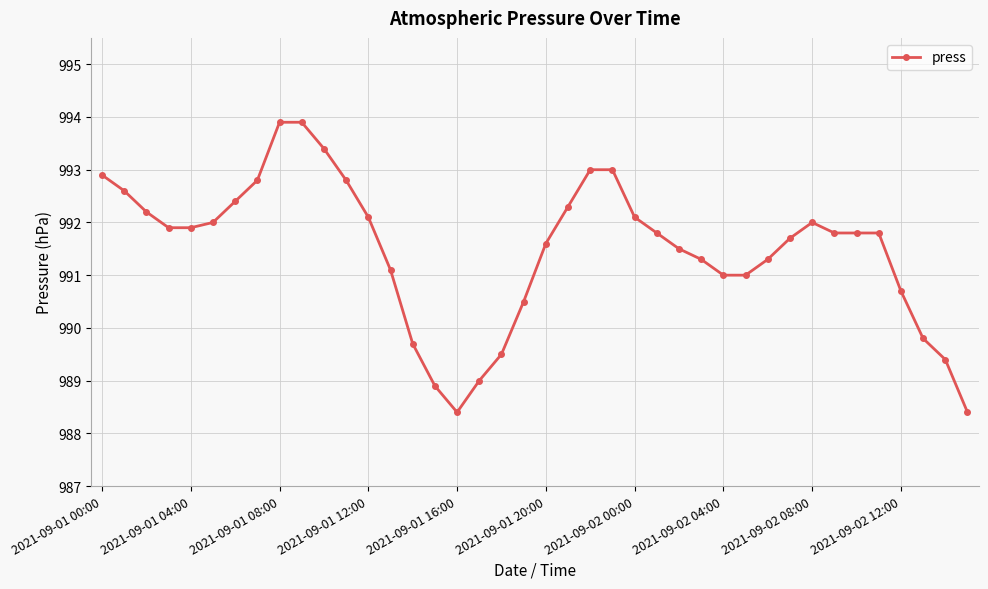

What is the difference between the maximum and minimum values?

5.5